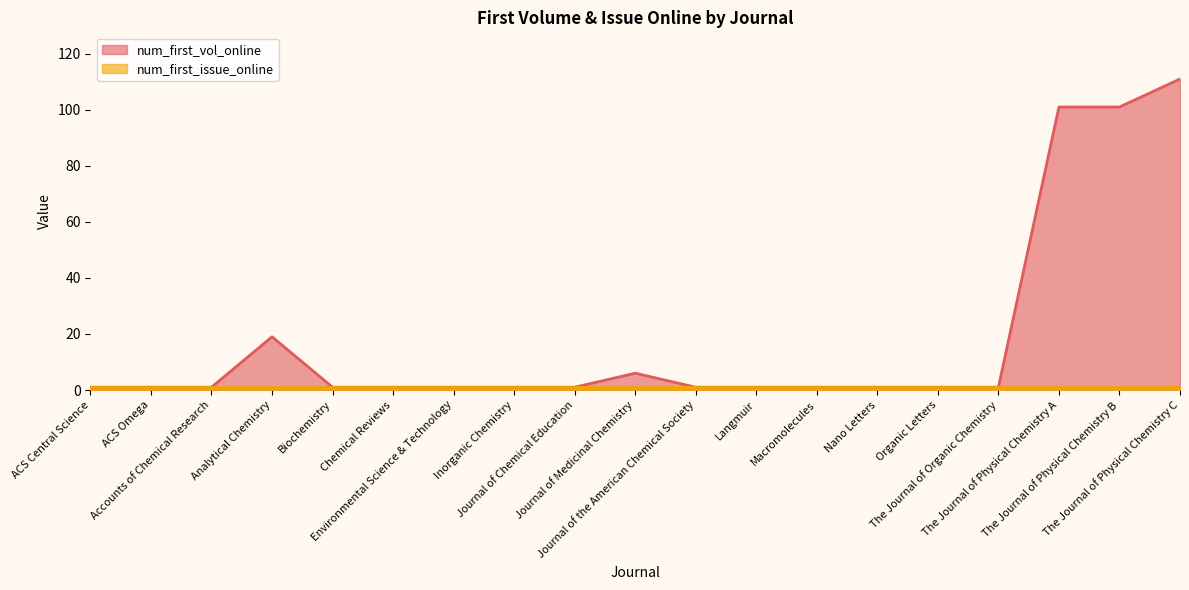

Reading left to right, transcribe all the data shown in this chart.

ACS Central Science=1	ACS Omega=1	Accounts of Chemical Research=1	Analytical Chemistry=19	Biochemistry=1	Chemical Reviews=1	Environmental Science & Technology=1	Inorganic Chemistry=1	Journal of Chemical Education=1	Journal of Medicinal Chemistry=6	Journal of the American Chemical Society=1	Langmuir=1	Macromolecules=1	Nano Letters=1	Organic Letters=1	The Journal of Organic Chemistry=1	The Journal of Physical Chemistry A=101	The Journal of Physical Chemistry B=101	The Journal of Physical Chemistry C=111